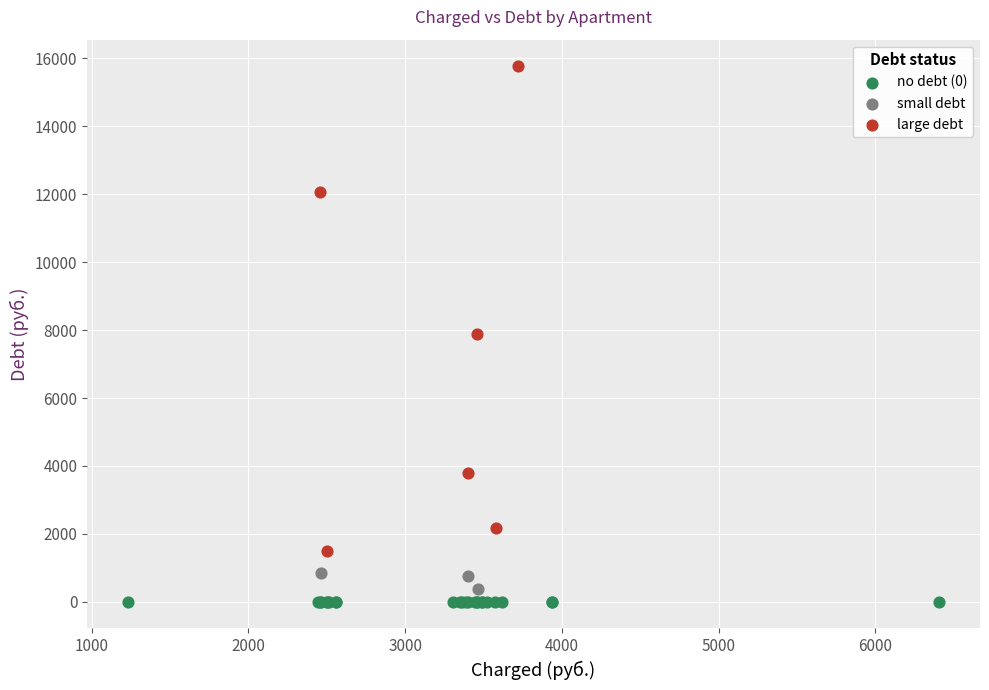

Which series contains the highest Y value?

large debt